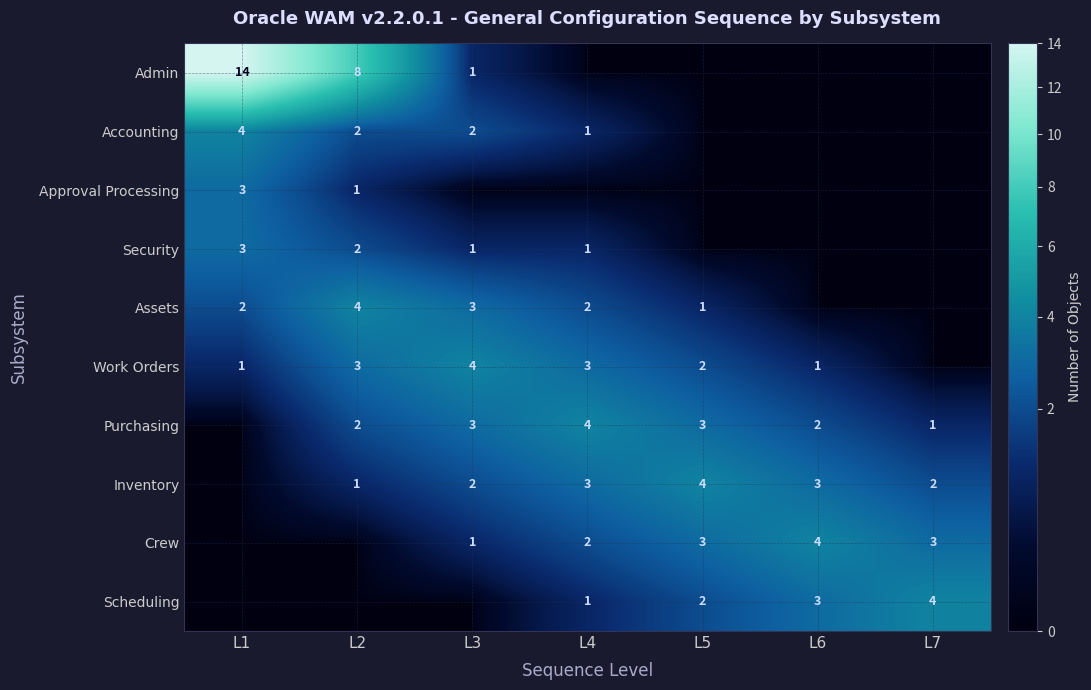

Between L6 and L1, which is larger?

L1